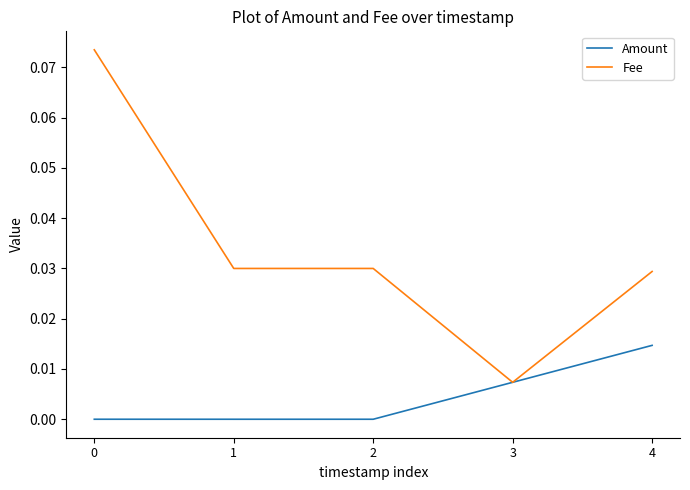

Which series has the largest total across all categories?

Fee